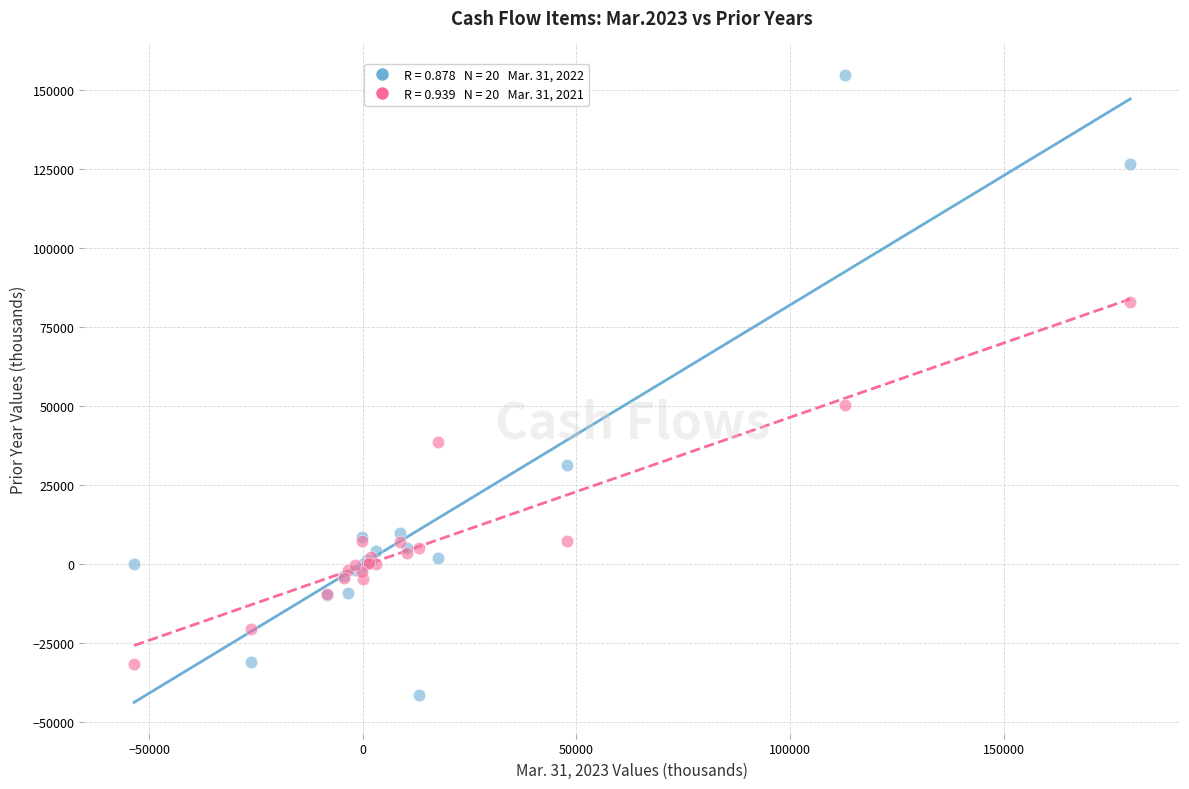

Across all series, what Y value is closest to 56768?

50210